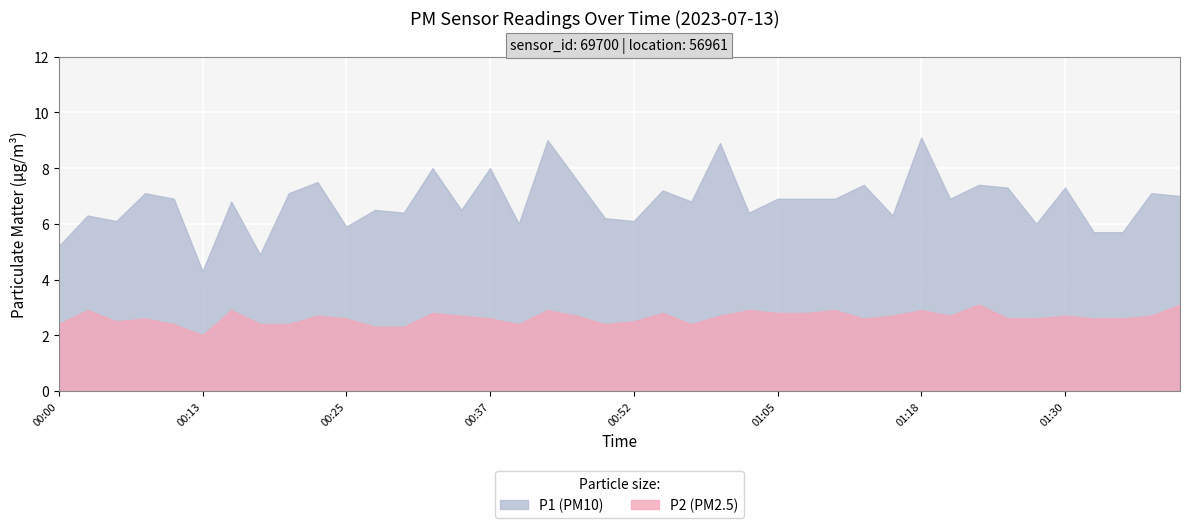

How many lines are shown in the chart?

2